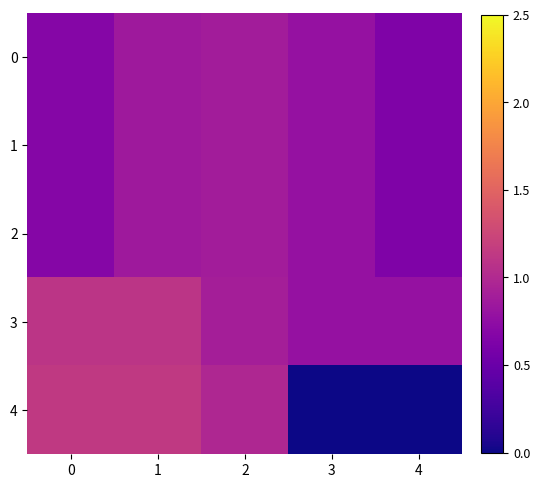

List the series in order of their peak value, highest first.

4, 3, 0, 1, 2